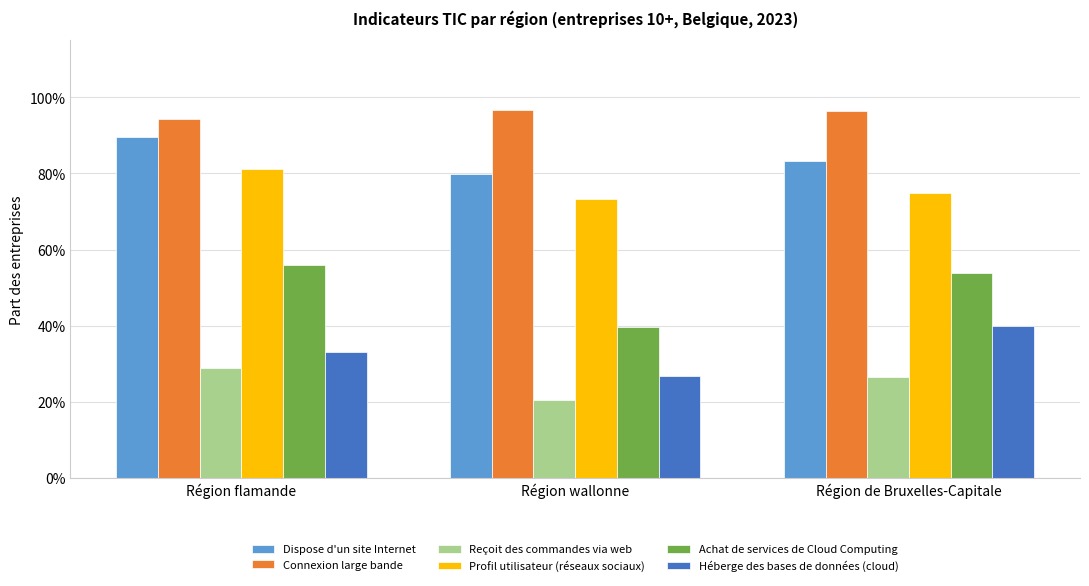

What is the average value of the Dispose d'un site Internet series?

0.8